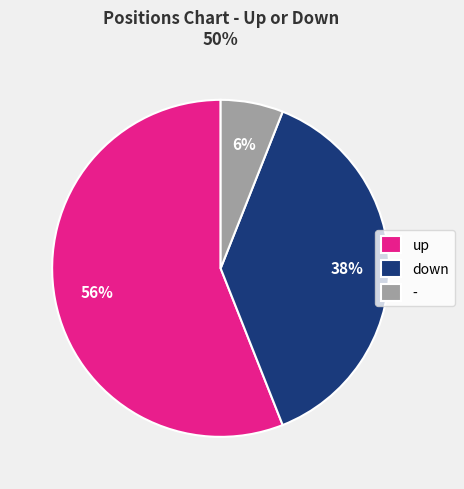

Which category has the smallest portion of the pie?

-